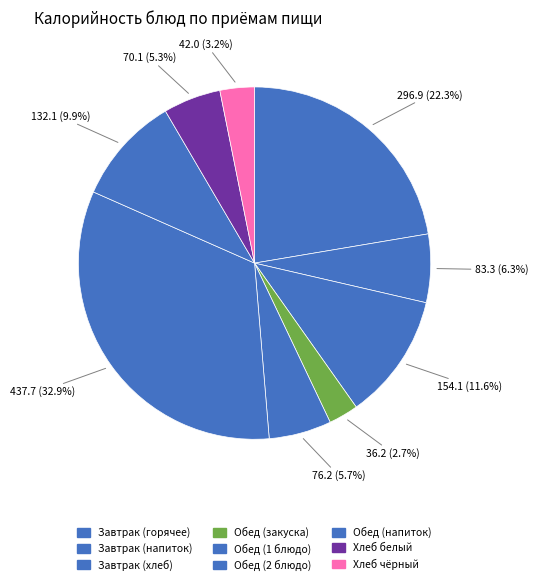

How many slices are in this pie chart?

9